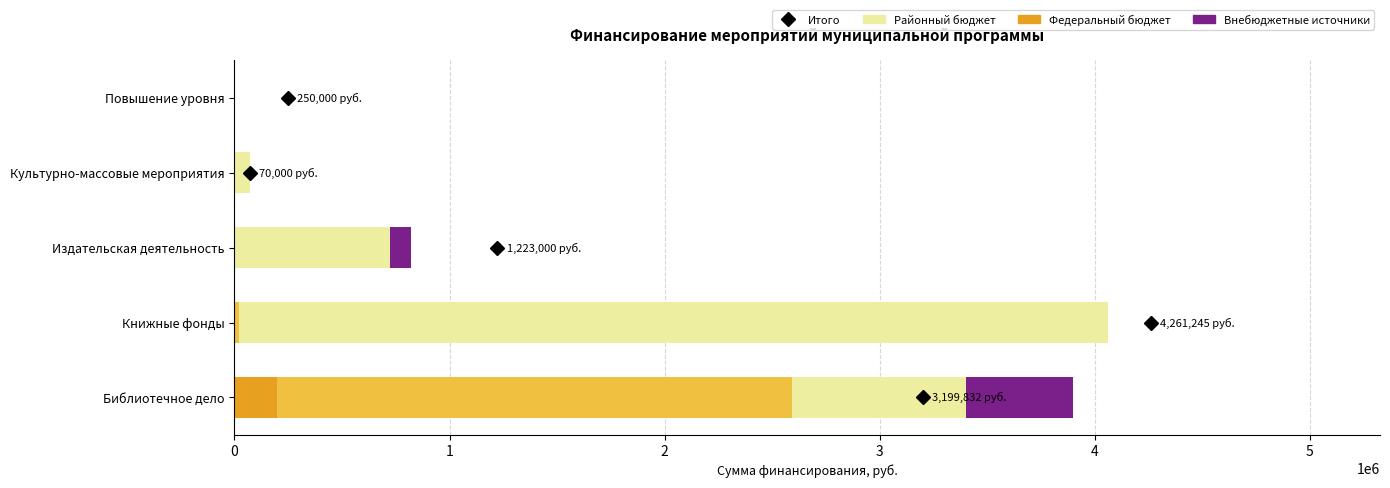

The value of Федеральный бюджет at Книжные фонды is -98903.4. True or false?

False